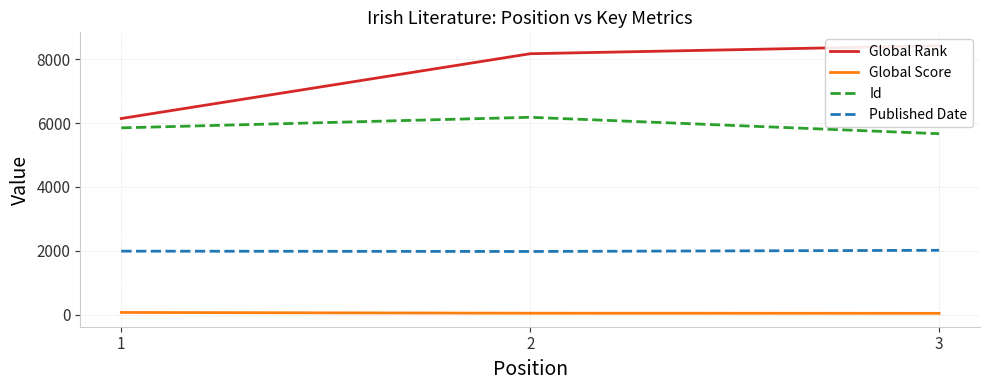

What is the value of the Global Score point at the 3rd from the left?

37